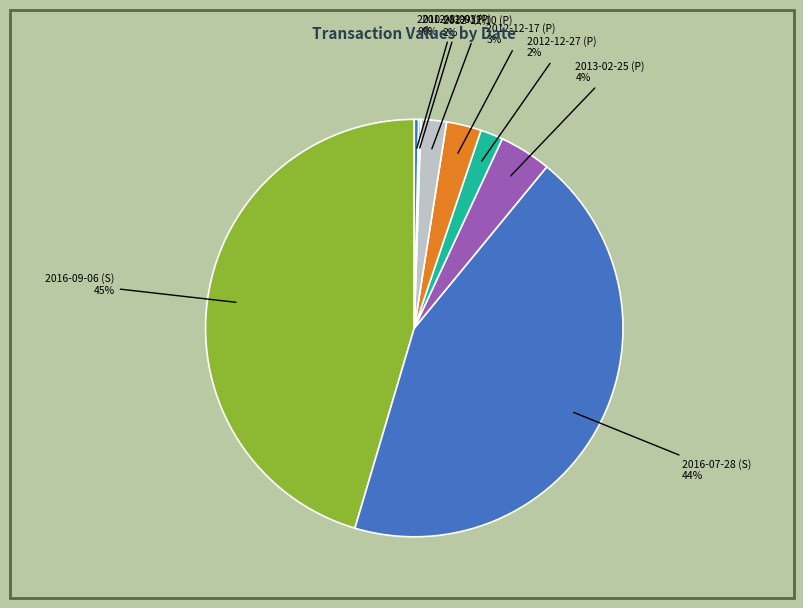

Does any single category account for the majority?

No